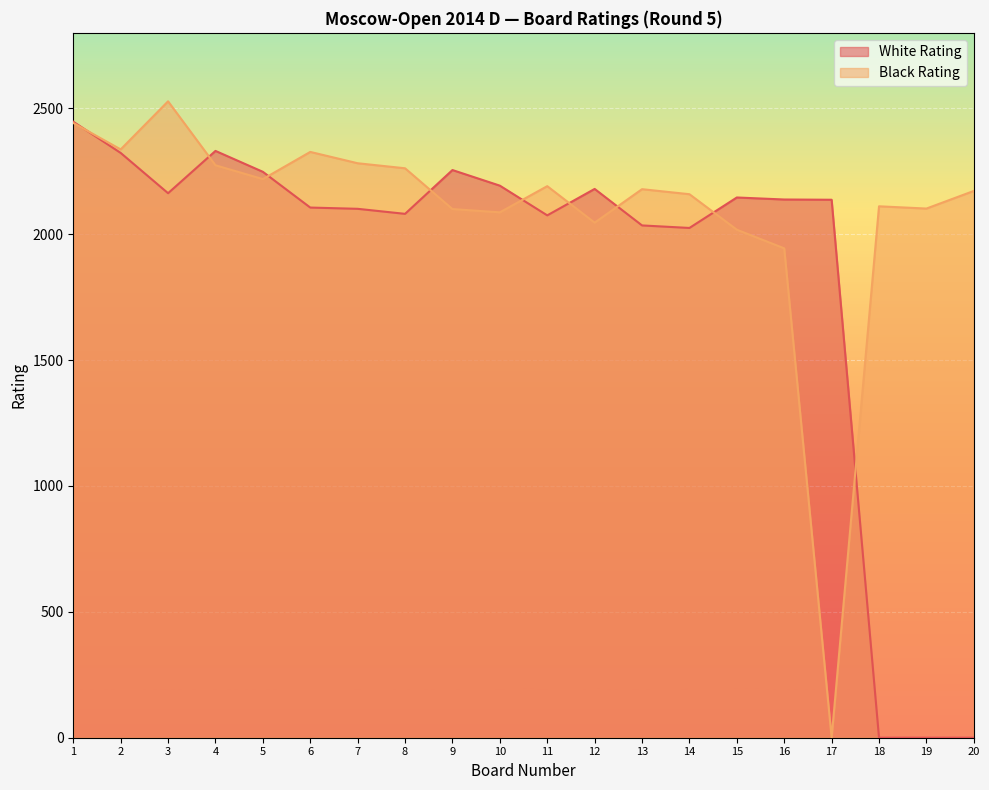

At which category is the sum across all series the highest?

1